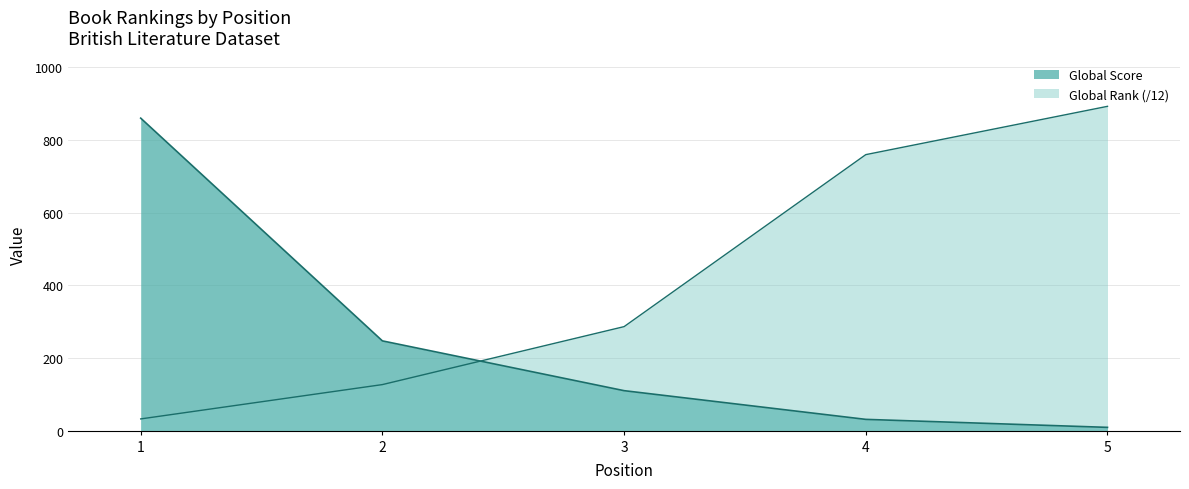

How many lines are shown in the chart?

2